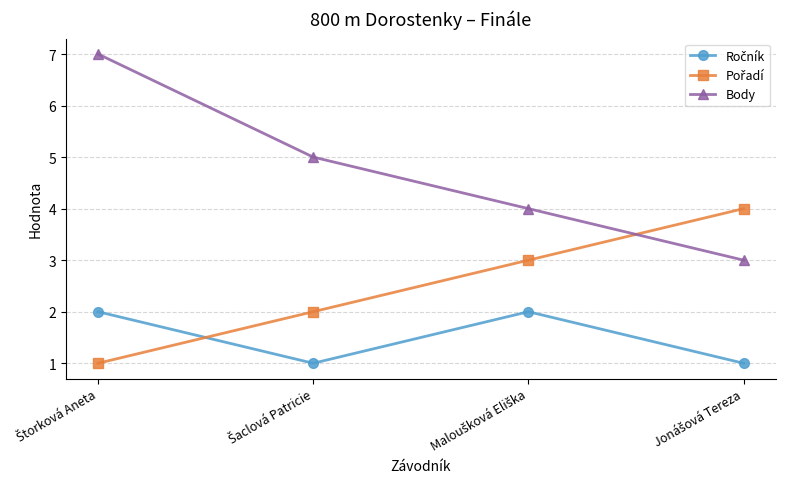

How many lines are shown in the chart?

3